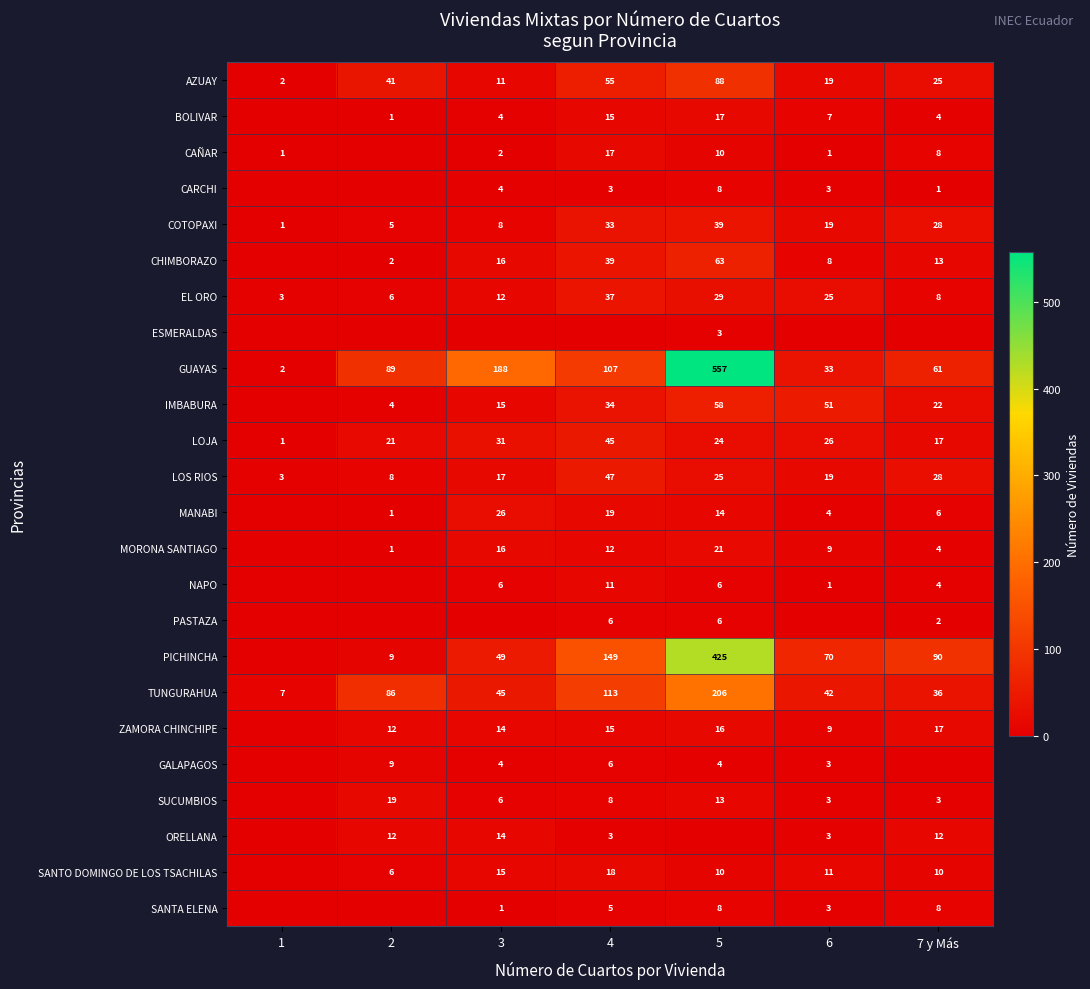

Is it true that LOS RIOS equals 12 at 2?

False